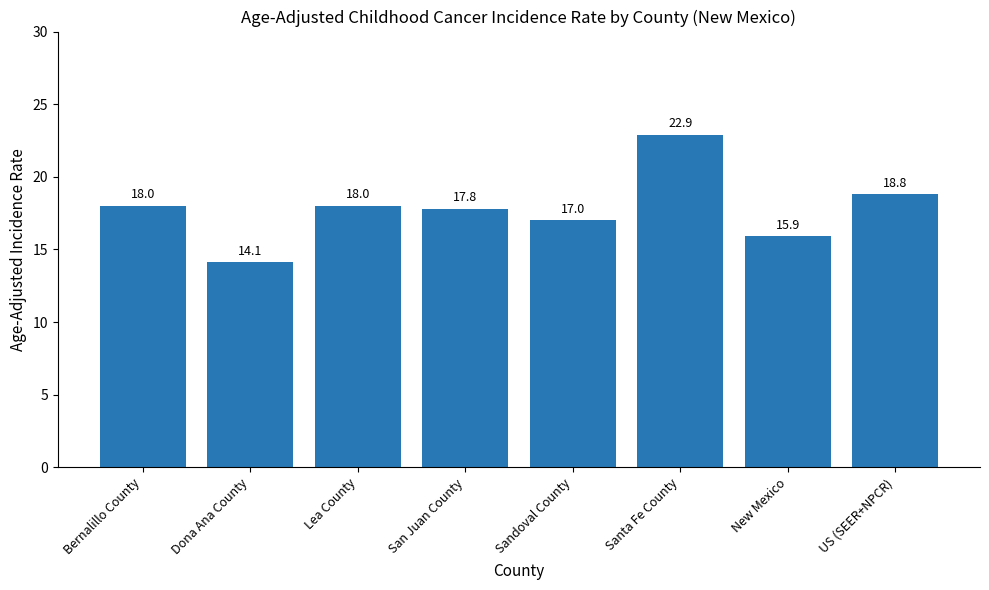

What is the label of the 2nd bar from the right?

New Mexico